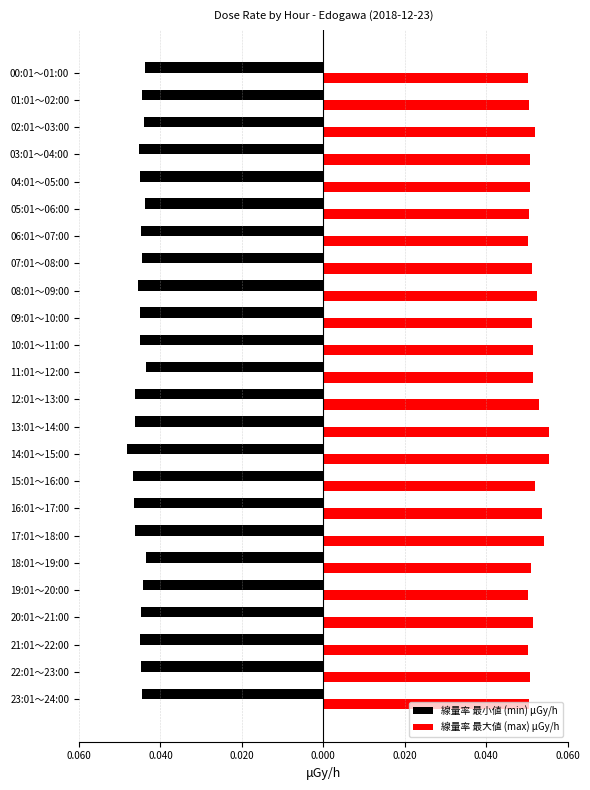

What are all the series names shown in the legend?

線量率 最小値 (min) μGy/h, 線量率 最大値 (max) μGy/h